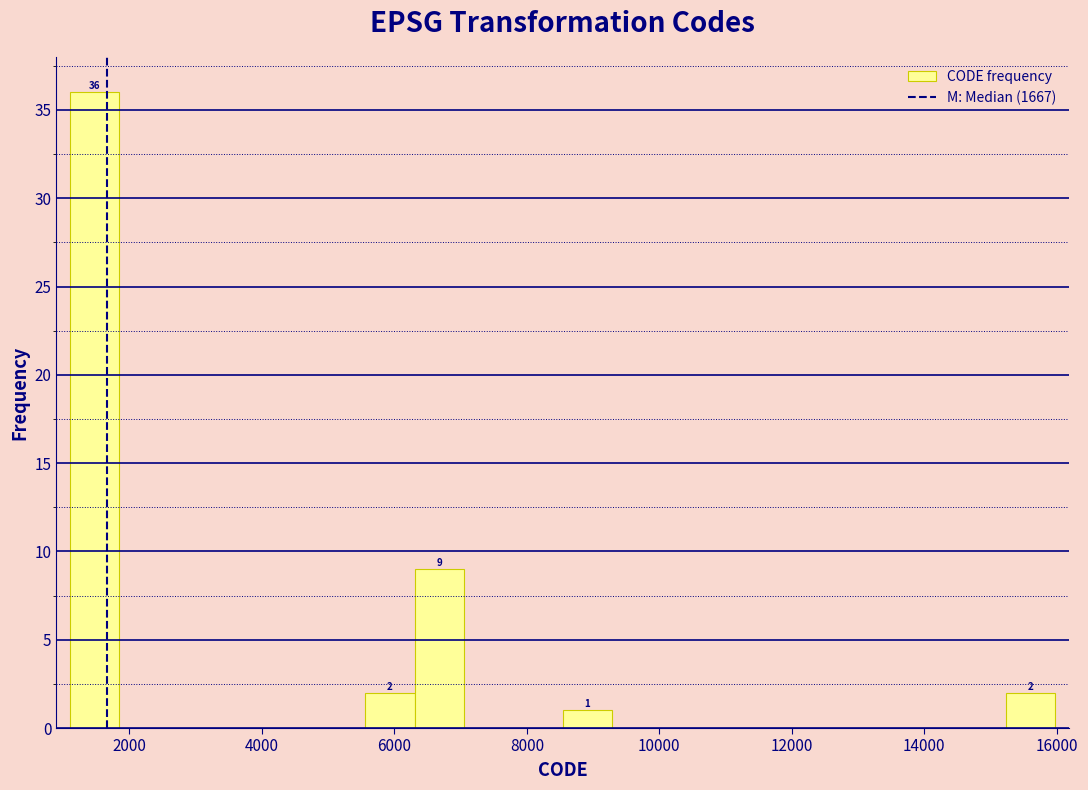

Read against the x-axis, roughly where is the centre of the tallest bar?

1400